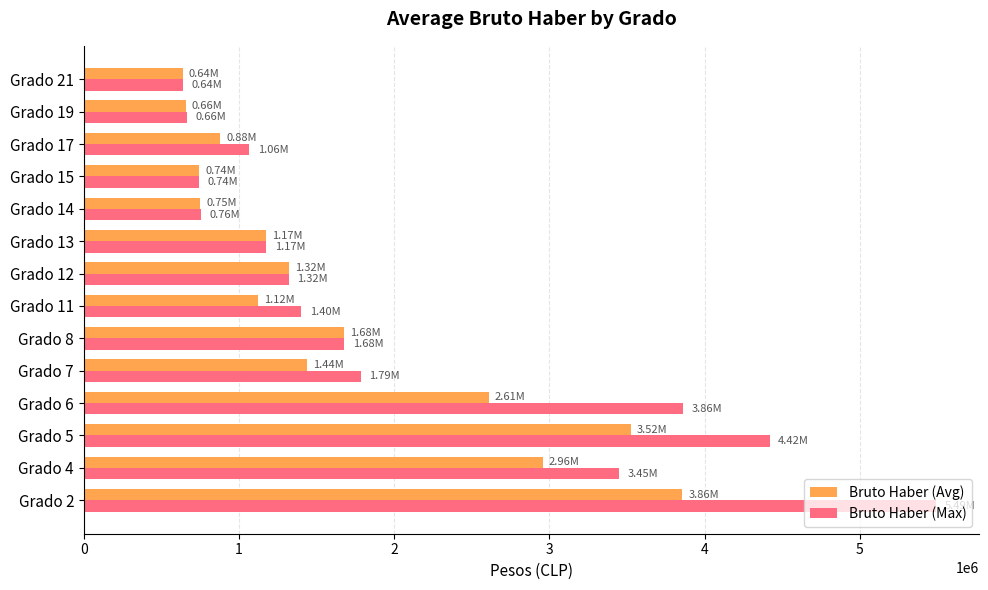

Which series has the largest total across all categories?

Bruto Haber (Max)